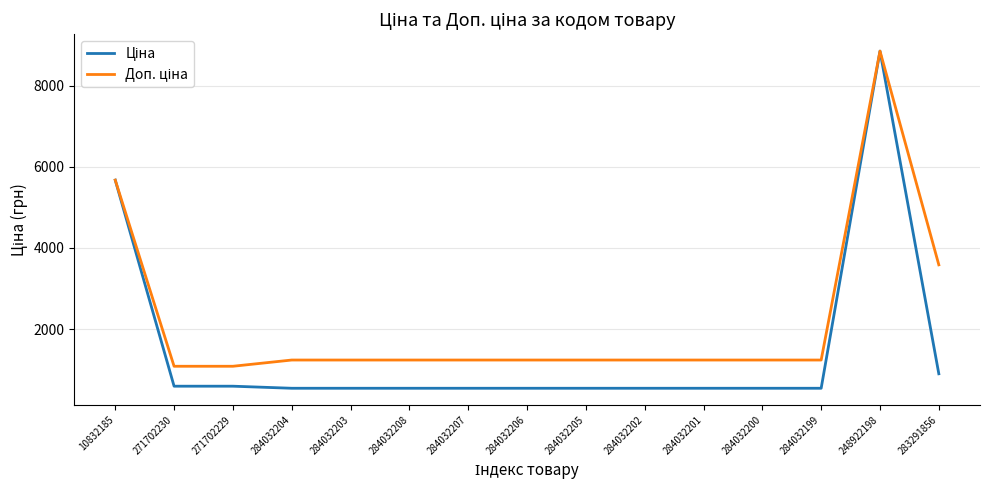

Which category has the highest value across all series?

248922198